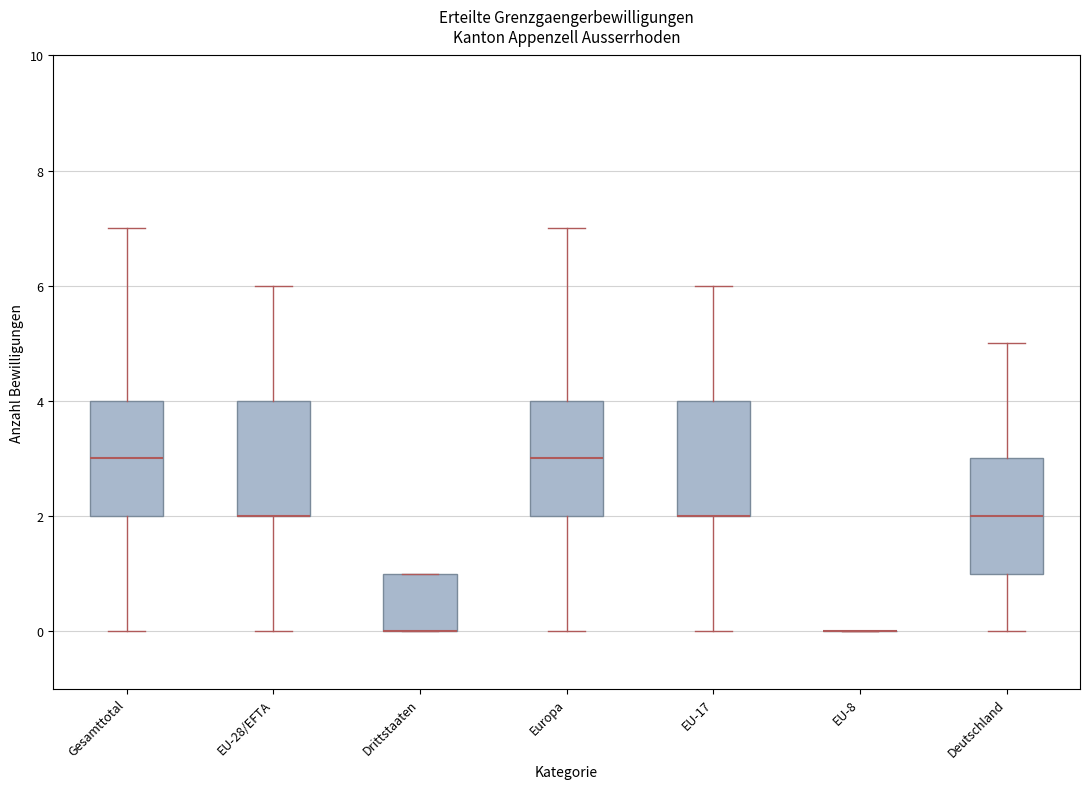

Reading left to right, transcribe this box plot: for each box, give where its median line is, the range the box spans, and where its two whiskers end, as read against the y-axis. The values are not printed on the chart, so give them approximately, as read against the axis.

Gesamttotal: median 3, box 2 to 4, whiskers 0 to 7
EU-28/EFTA: median 2 (drawn on the box's lower edge), box 2 to 4, whiskers 0 to 6
Drittstaaten: median 0 (drawn on the box's lower edge), box 0 to 1, whiskers 0 to 1
Europa: median 3, box 2 to 4, whiskers 0 to 7
EU-17: median 2 (drawn on the box's lower edge), box 2 to 4, whiskers 0 to 6
EU-8: box collapsed to a line at 0, whiskers 0 to 0
Deutschland: median 2, box 1 to 3, whiskers 0 to 5